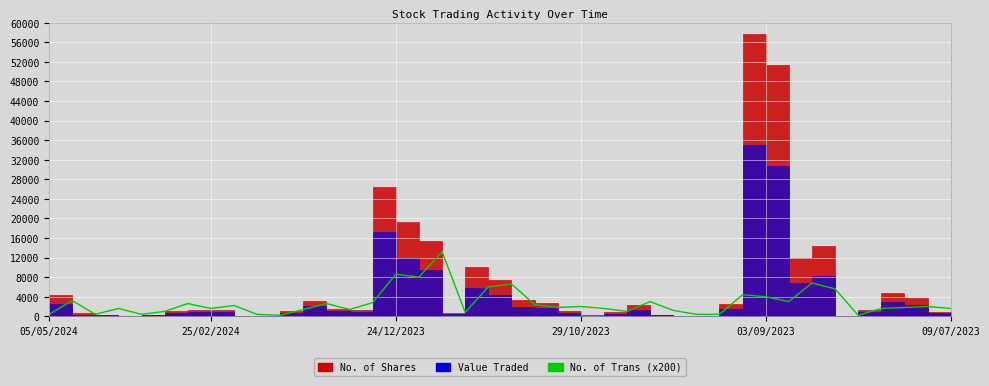

Between 7 and 25, which is larger?

7